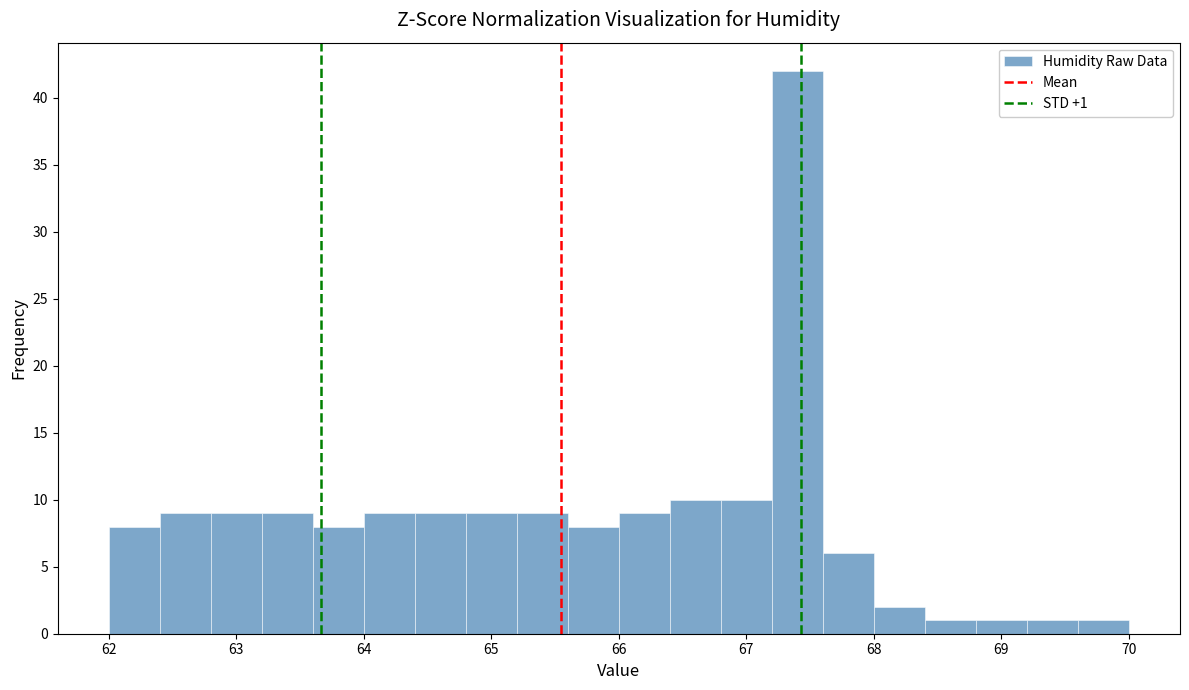

Which range on the x-axis has the tallest bar?

67.2 to 67.6